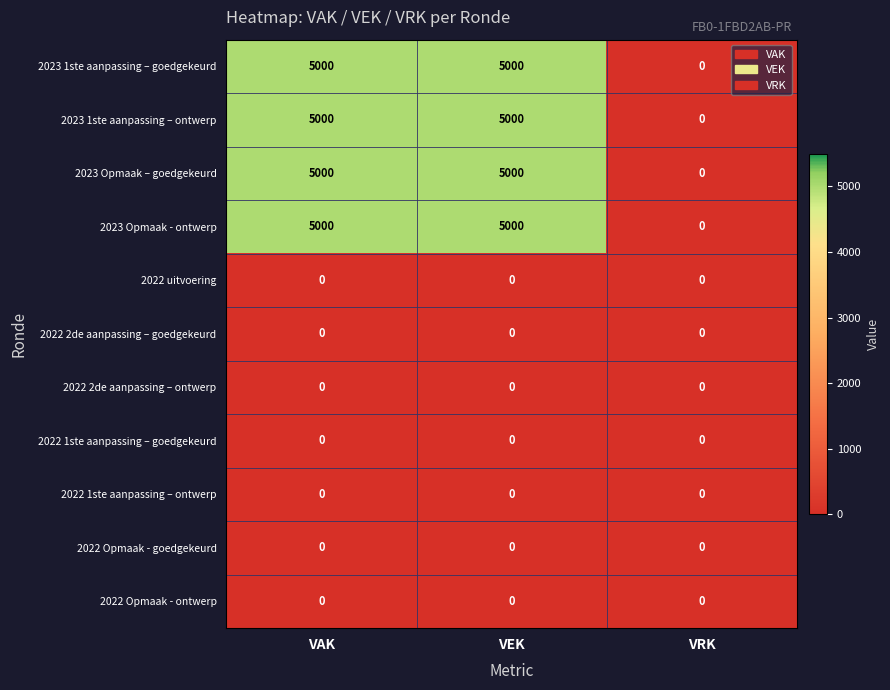

What is the maximum value shown in the chart?

5000